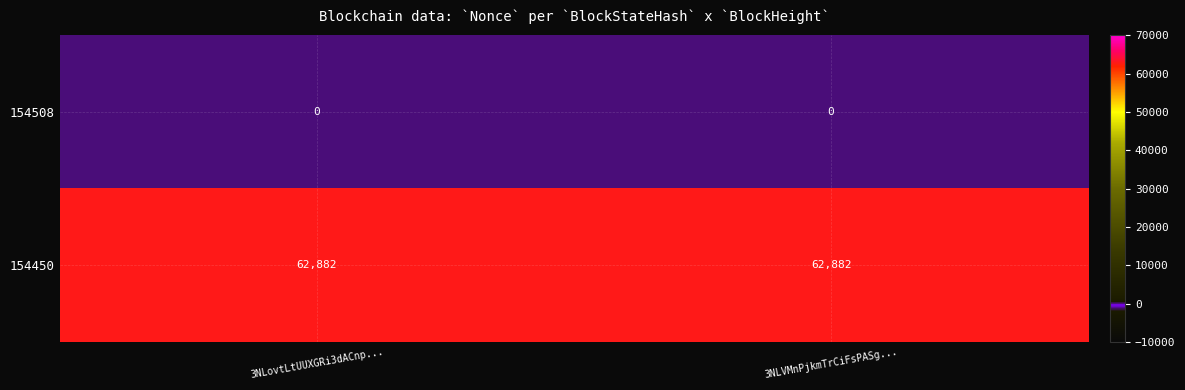

List the series in order of their overall mean, lowest first.

154508, 154450